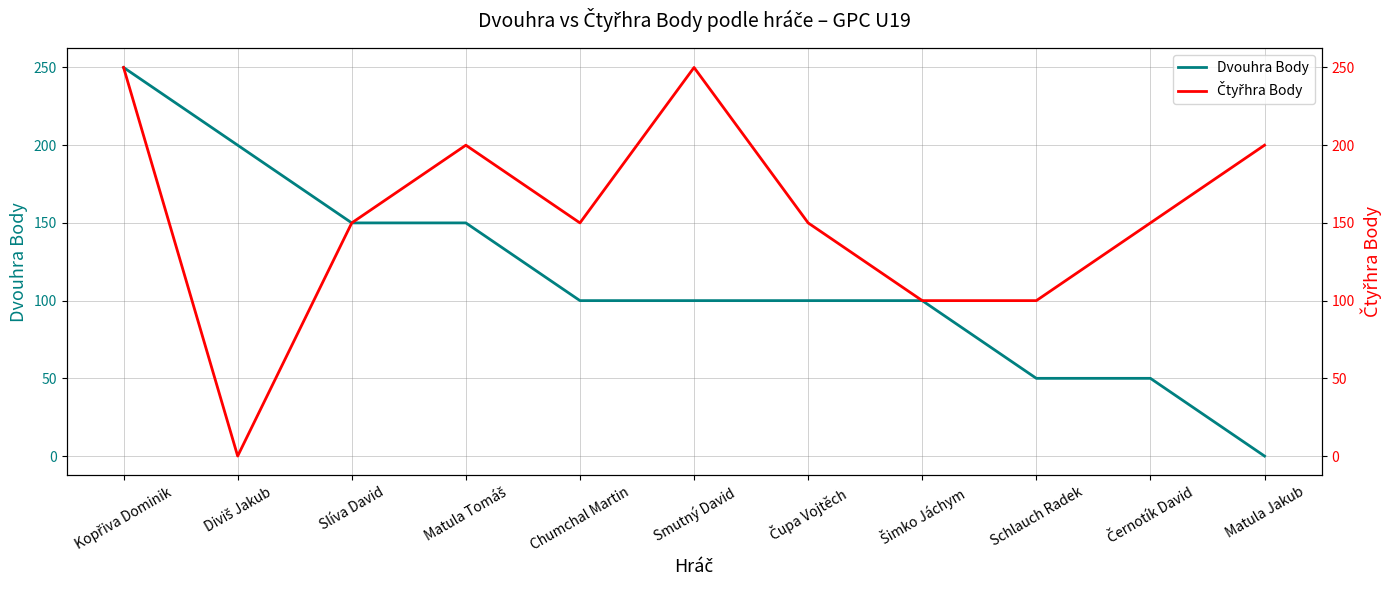

Rank the categories by Dvouhra Body value from lowest to highest.

Matula Jakub, Schlauch Radek, Černotík David, Chumchal Martin, Smutný David, Čupa Vojtěch, Šimko Jáchym, Slíva David, Matula Tomáš, Diviš Jakub, Kopřiva Dominik